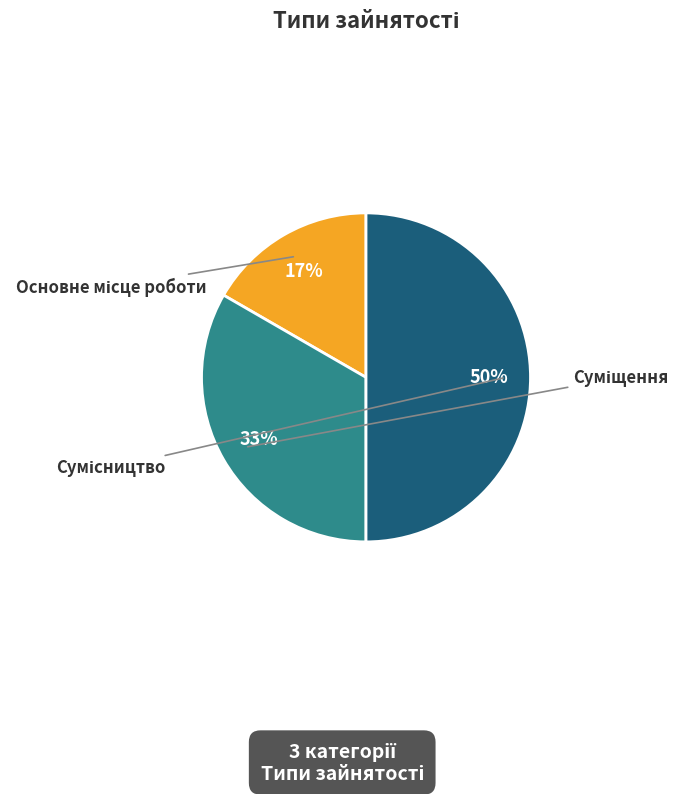

To the nearest percent, what is the difference between the largest and smallest slice percentages?

33%